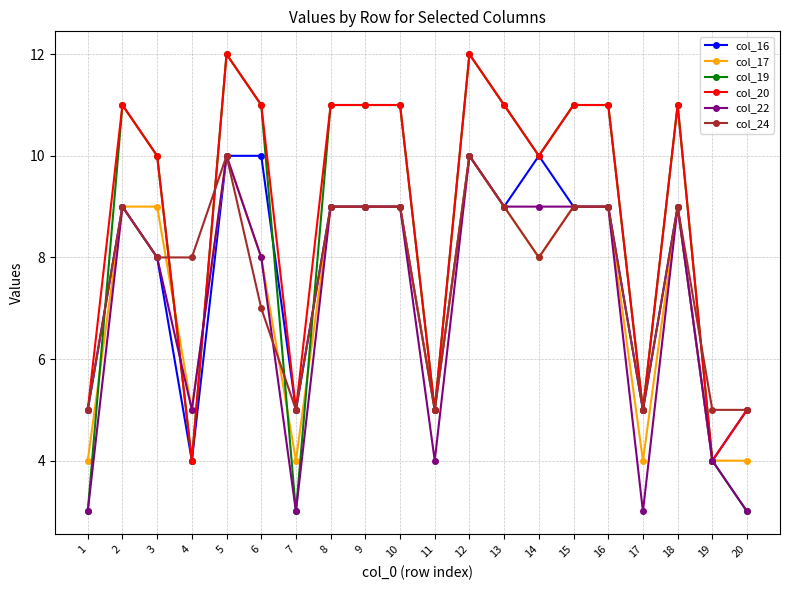

Reading right to left, transcribe all the data shown in this chart.

col_16: 5	4	9	5	9	9	10	9	10	5	9	9	9	5	10	10	4	8	9	5
col_17: 4	4	9	4	9	9	8	9	10	5	9	9	9	4	8	10	5	9	9	4
col_19: 3	4	11	5	11	11	10	11	12	5	11	11	11	3	11	12	4	10	11	3
col_20: 5	4	11	5	11	11	10	11	12	5	11	11	11	5	11	12	4	10	11	5
col_22: 3	4	9	3	9	9	9	9	10	4	9	9	9	3	8	10	5	8	9	3
col_24: 5	5	9	5	9	9	8	9	10	5	9	9	9	5	7	10	8	8	9	5